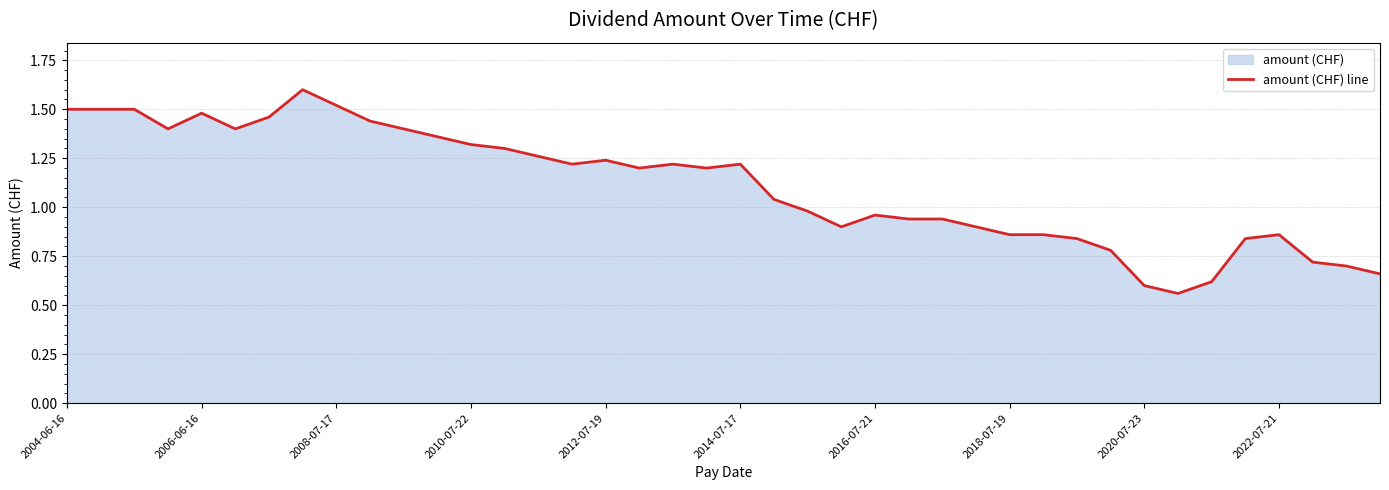

Where does the data first go above 1?

2004-06-16